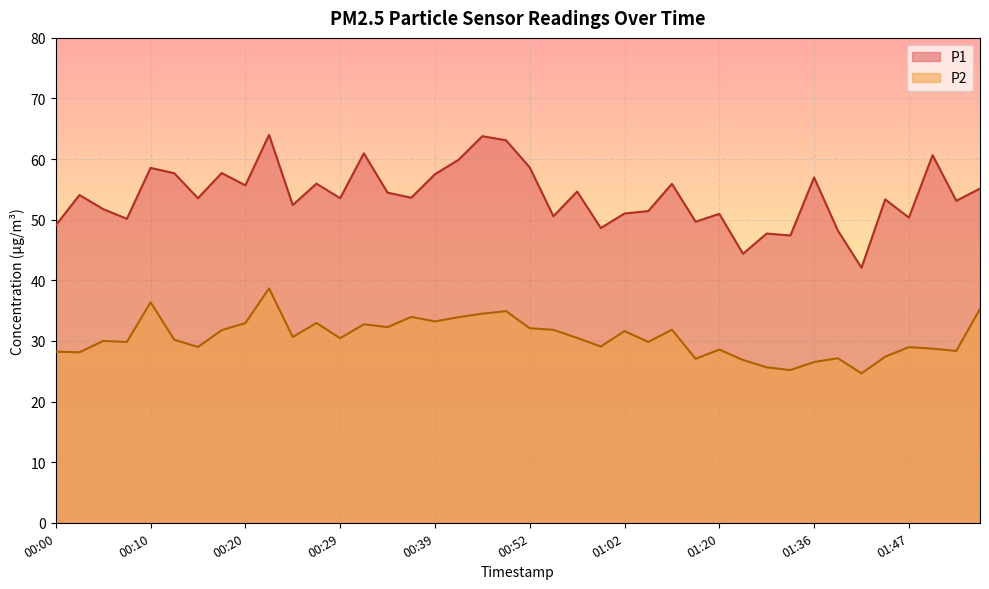

What position from the left is 00:29?

13